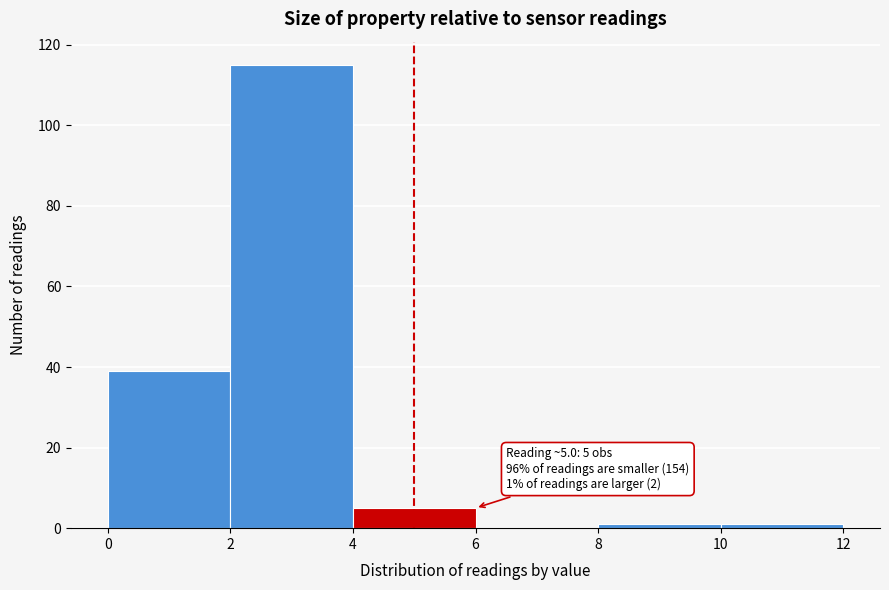

Over which range of the x-axis is the bar tallest?

2 to 4